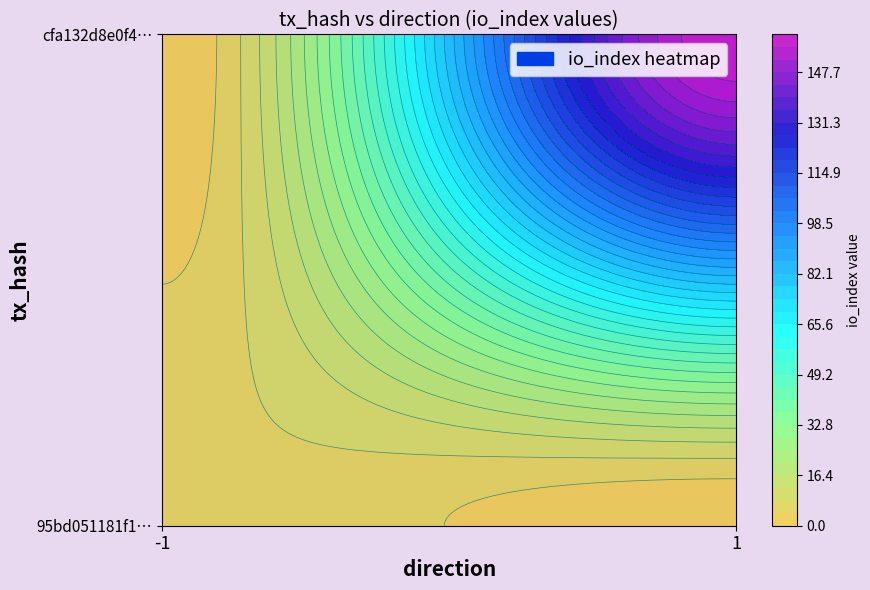

Is the value of cfa132d8e0f4452a965a91fac0fb12d61b63fd4 at direction greater than the value of 95bd051181f1fa710706a0029d9b69eafb3a0bf at direction?

Yes